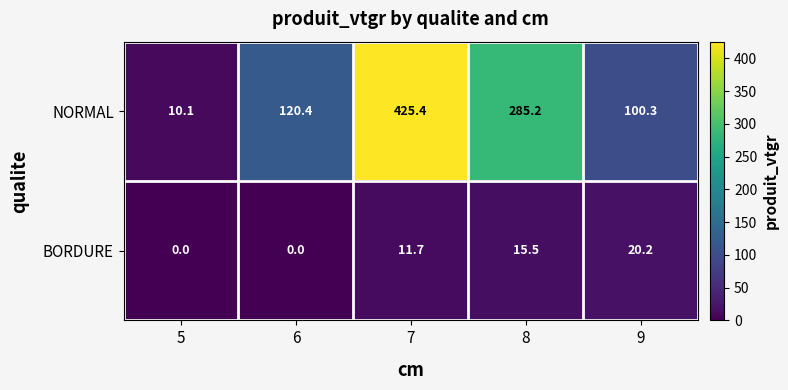

Rank the series by their maximum value, from highest to lowest.

NORMAL, BORDURE